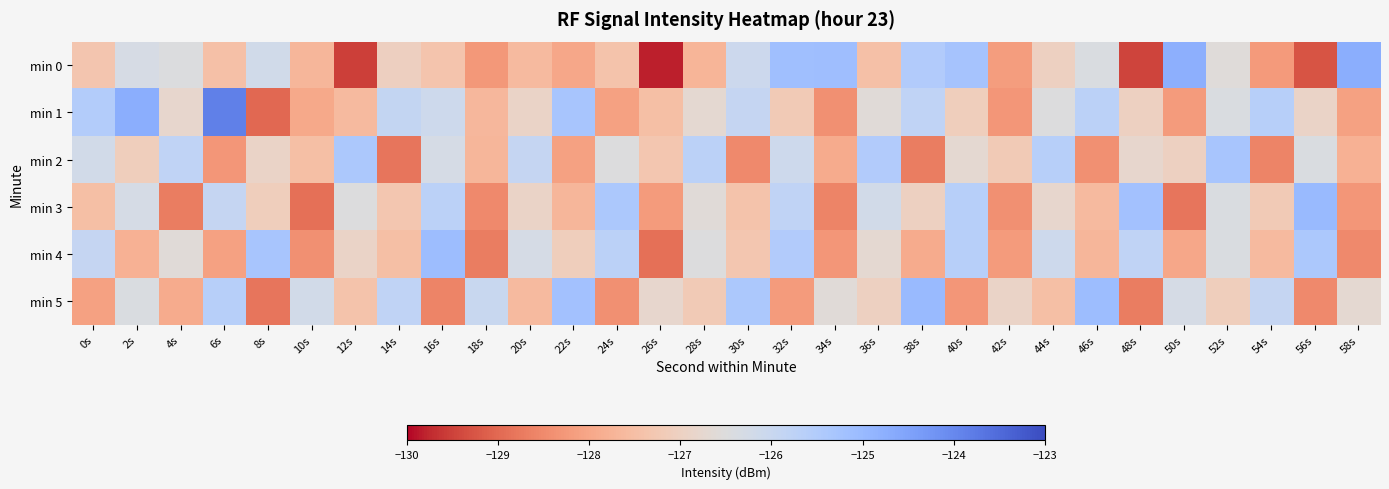

At 38s, list the series in order from smallest to largest.

min 2, min 4, min 3, min 1, min 0, min 5